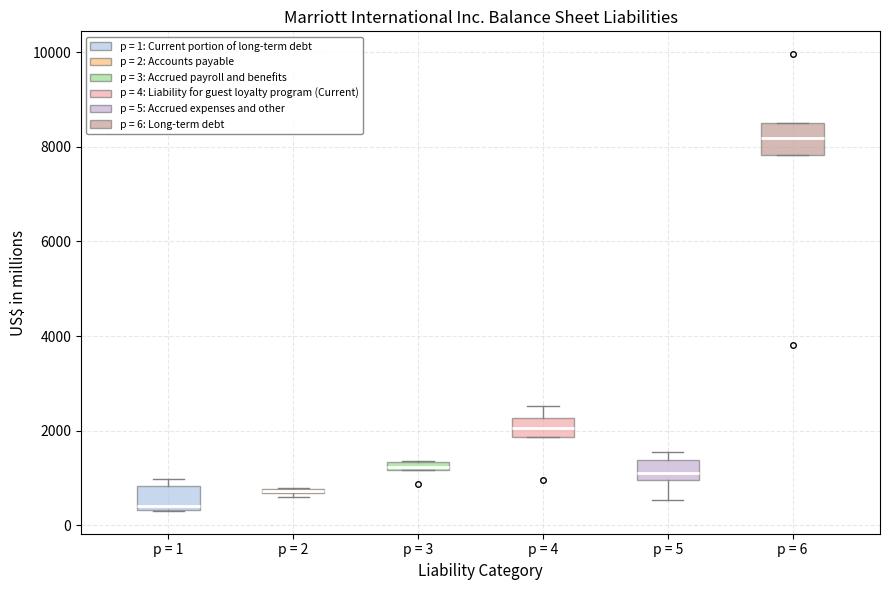

Where is the lower edge of the box for p = 5 on the y-axis? The values are not printed on the chart, so give them approximately, as read against the axis.

1000